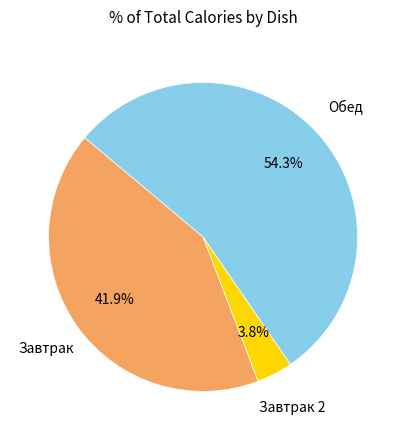

Rank the categories by value from highest to lowest.

Обед, Завтрак, Завтрак 2